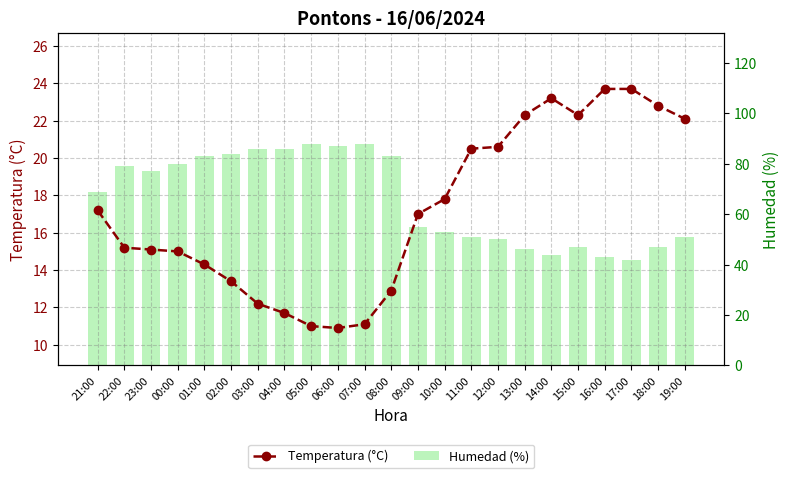

What is the value of the Humedad (%) bar at the 21st from the left?

42.0